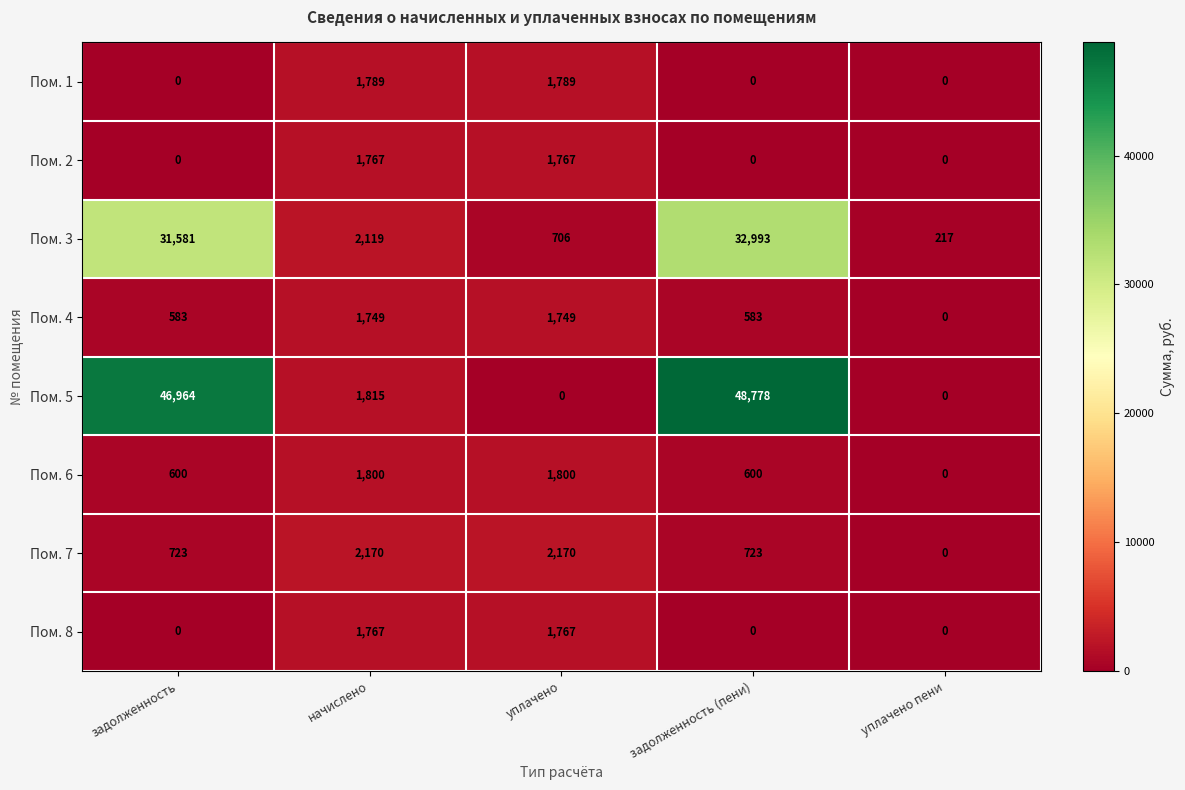

The value of Пом. 6 at уплачено пени is 554. True or false?

False